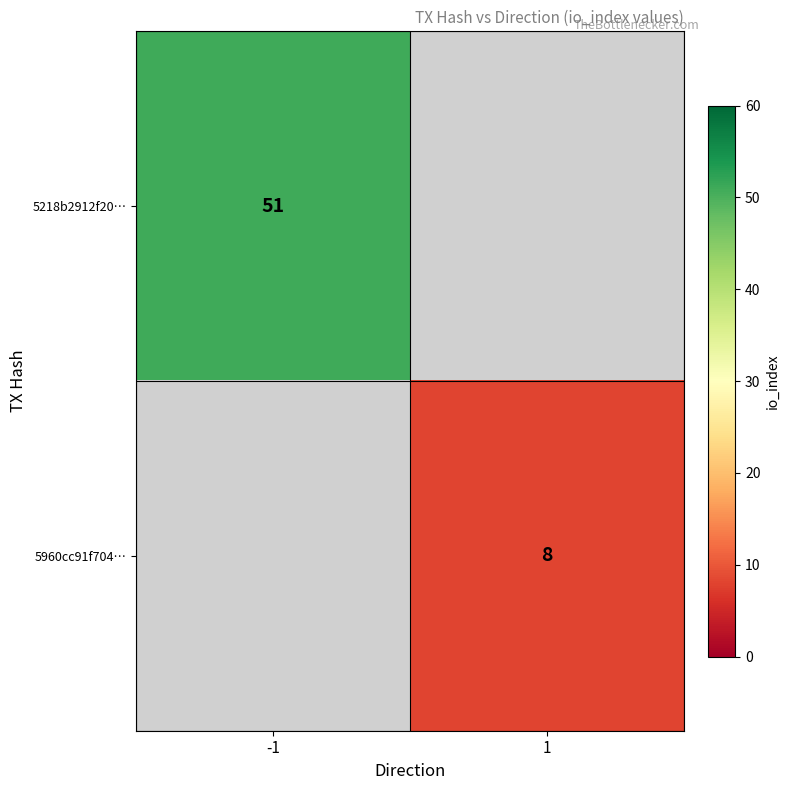

Is it true that 5960cc91f704… equals 5 at 1?

False